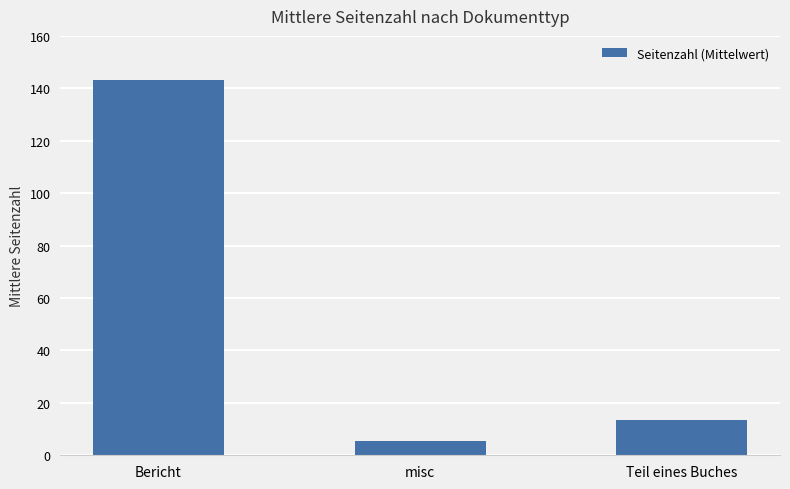

Which has a higher value, misc or Bericht?

Bericht